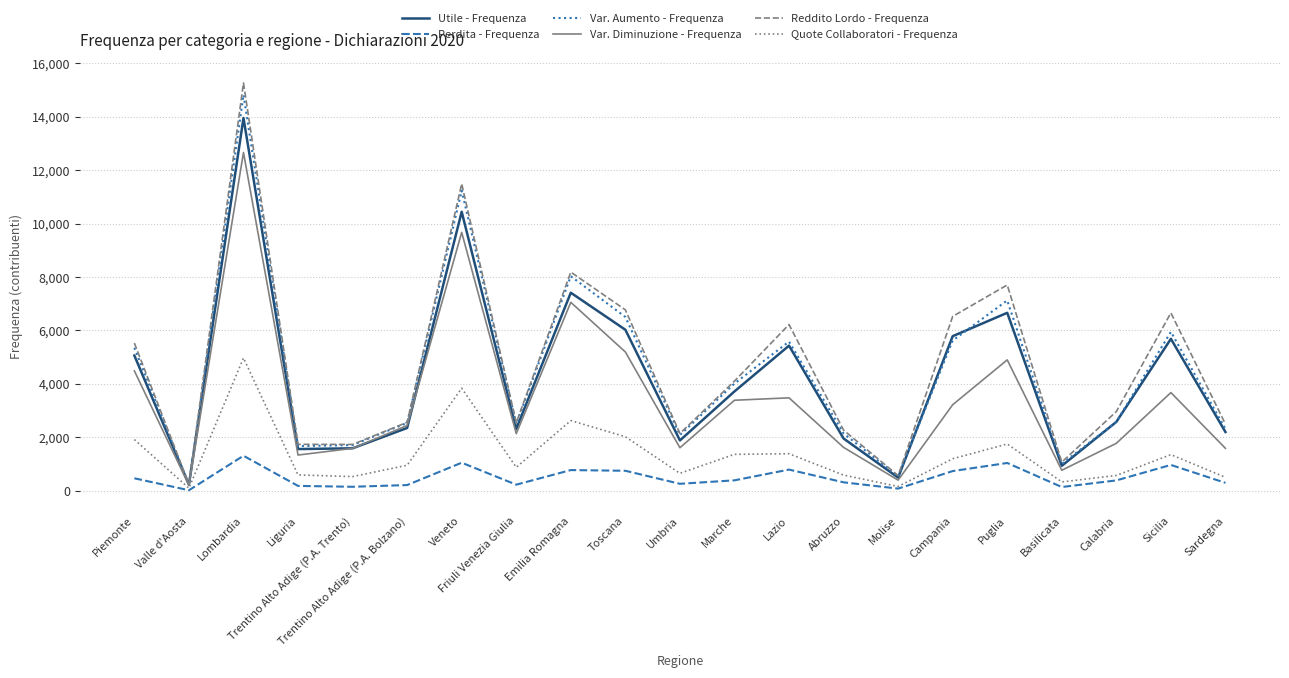

Which series has the widest spread of values?

Reddito Lordo - Frequenza